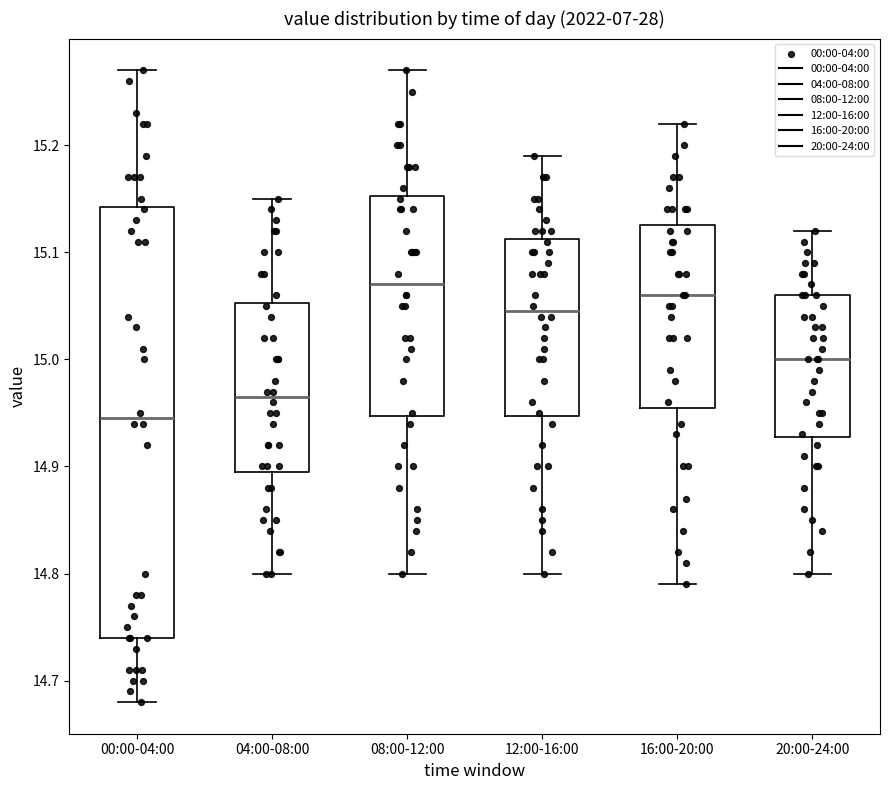

Reading left to right, read every box against the y-axis: the position of its median line, the range the box covers, and the ends of its whiskers. The values are not printed on the chart, so give them approximately, as read against the axis.

00:00-04:00: median 14.95, box 14.74 to 15.14, whiskers 14.68 to 15.27
04:00-08:00: median 14.97, box 14.90 to 15.05, whiskers 14.80 to 15.15
08:00-12:00: median 15.07, box 14.95 to 15.15, whiskers 14.80 to 15.27
12:00-16:00: median 15.05, box 14.95 to 15.11, whiskers 14.80 to 15.19
16:00-20:00: median 15.06, box 14.96 to 15.13, whiskers 14.79 to 15.22
20:00-24:00: median 15.00, box 14.93 to 15.06, whiskers 14.80 to 15.12